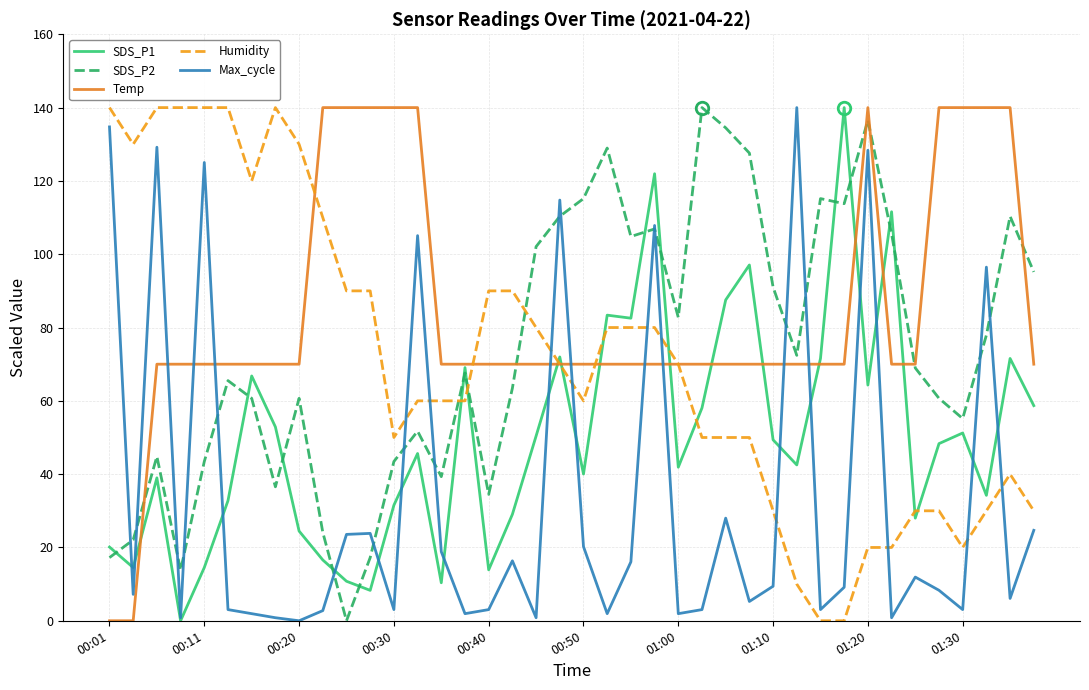

After their last crossing, which series has the higher values: Humidity or Max_cycle?

Humidity